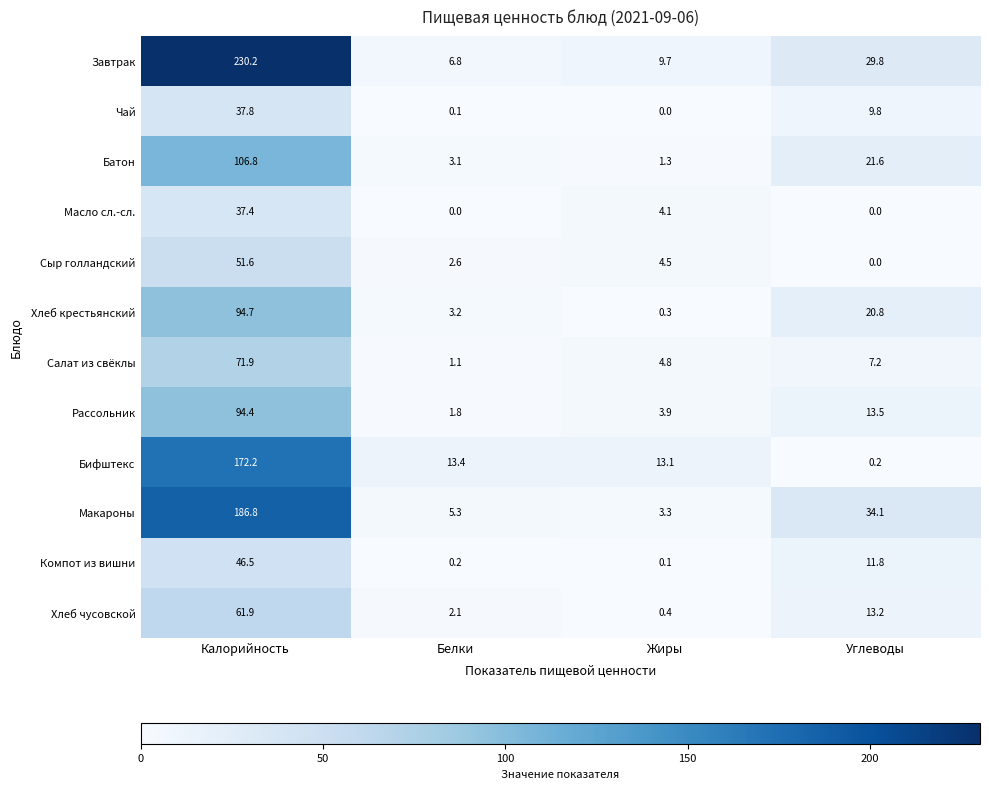

Where is Салат из свёклы nearest to the value 36?

Углеводы